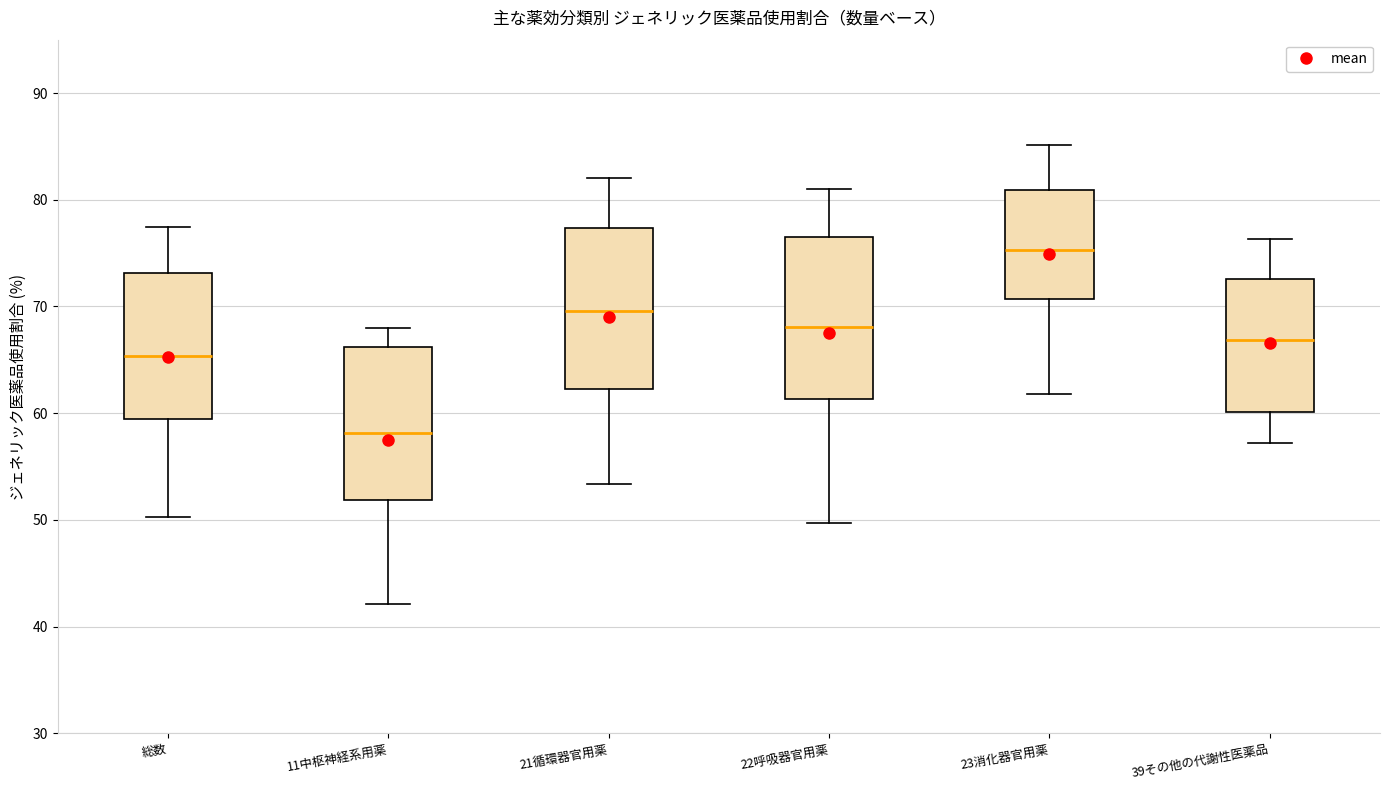

Reading left to right, read every box against the y-axis: the position of its median line, the range the box covers, and the ends of its whiskers. The values are not printed on the chart, so give them approximately, as read against the axis.

総数: median 65, box 59 to 73, whiskers 50 to 77
11中枢神経系用薬: median 58, box 52 to 66, whiskers 42 to 68
21循環器官用薬: median 70, box 62 to 77, whiskers 53 to 82
22呼吸器官用薬: median 68, box 61 to 77, whiskers 50 to 81
23消化器官用薬: median 75, box 71 to 81, whiskers 62 to 85
39その他の代謝性医薬品: median 67, box 60 to 73, whiskers 57 to 76